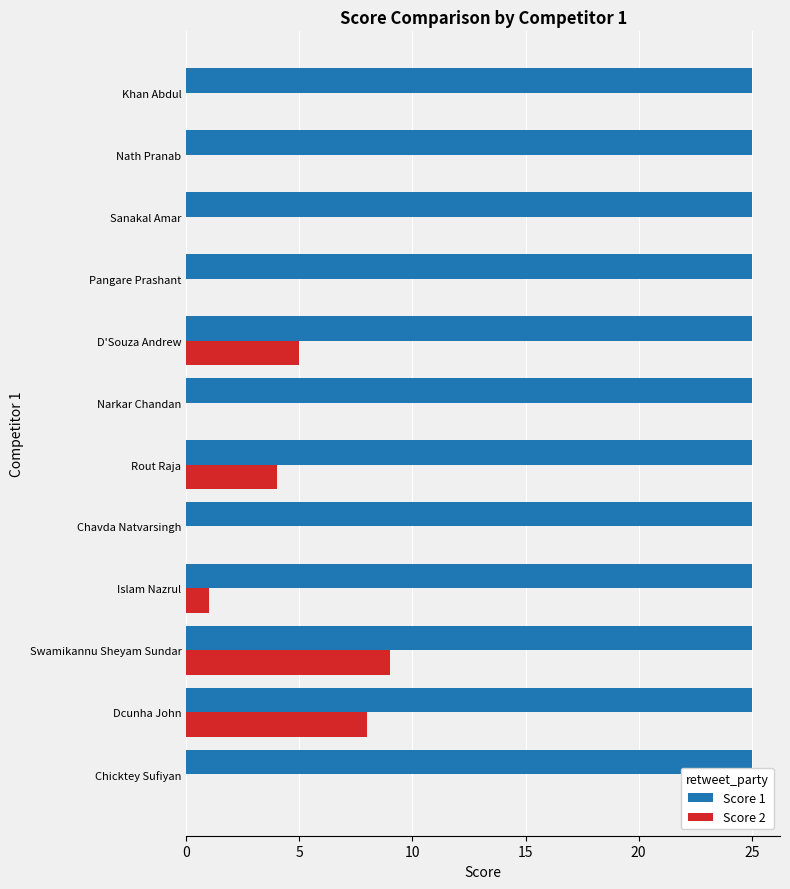

What is the highest value of the Score 2 series?

9